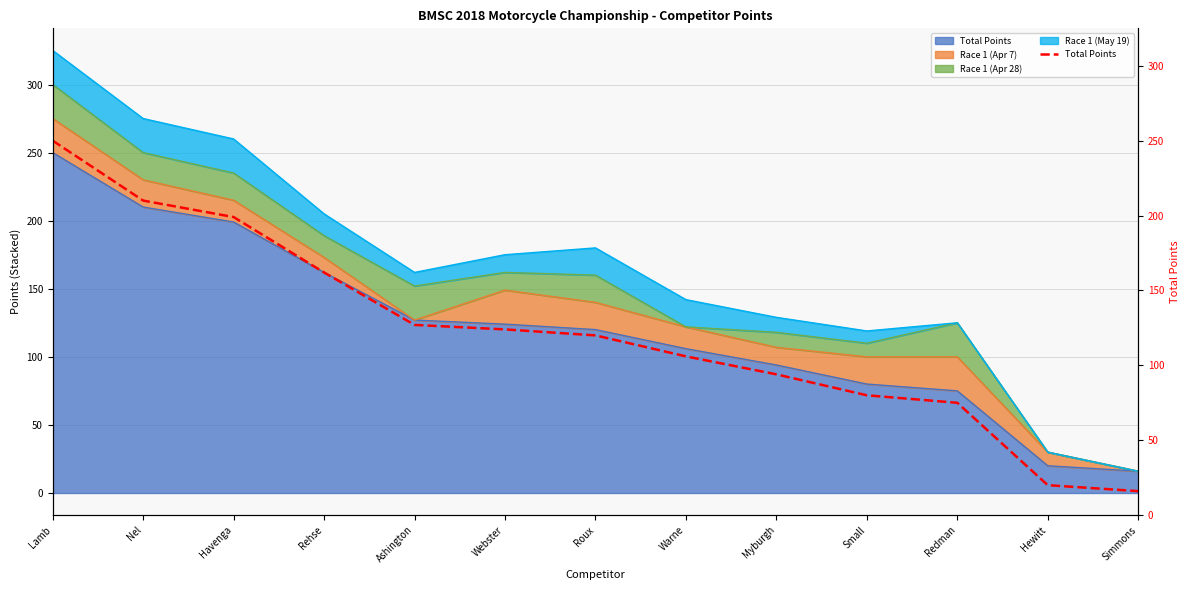

Reading left to right, list all the values displayed in this chart.

Lamb=250	Nel=210	Havenga=199	Rehse=162	Ashington=127	Webster=124	Roux=120	Warne=106	Myburgh=94	Small=80	Redman=75	Hewitt=20	Simmons=16